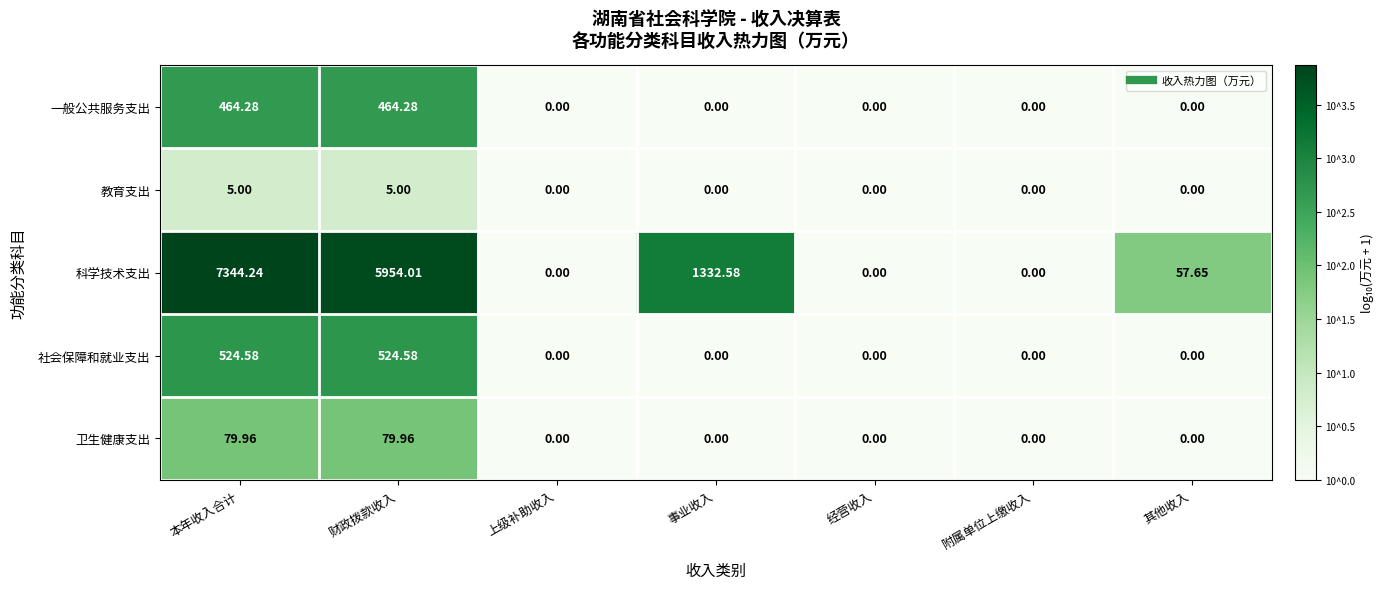

Is the value of 一般公共服务支出 at 财政拨款收入 greater than the value of 卫生健康支出 at 经营收入?

Yes